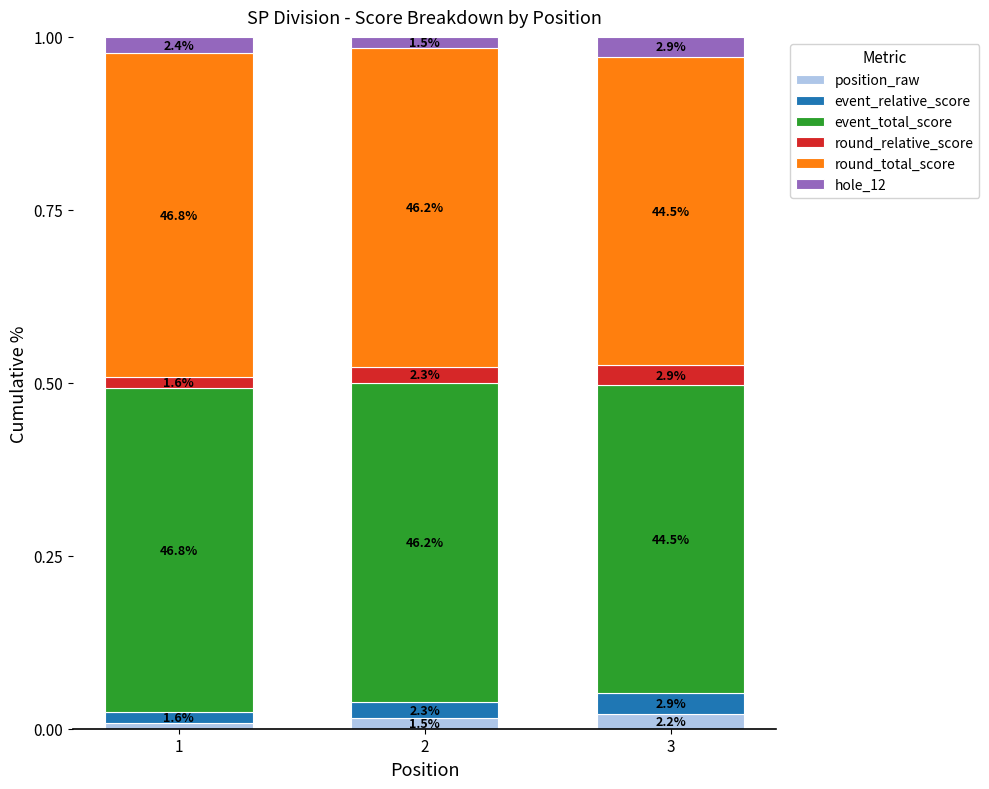

List the series in order of their peak value, highest first.

event_total_score, round_total_score, hole_12, event_relative_score, round_relative_score, position_raw